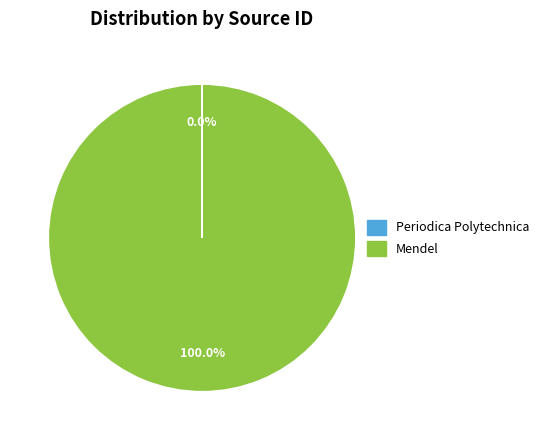

Does Mendel account for over 50% of the chart?

Yes